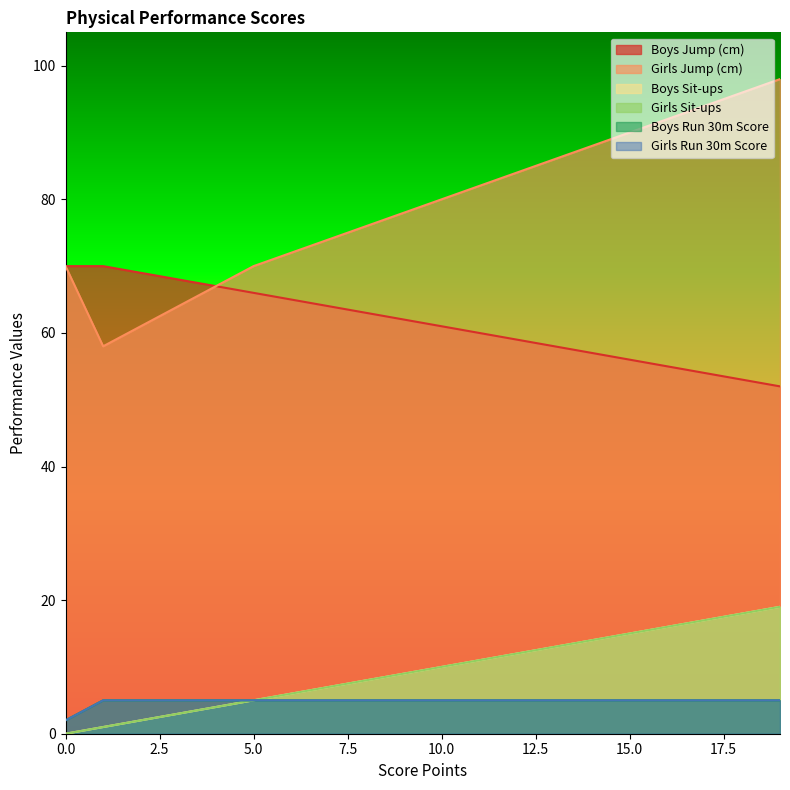

True or false: Boys Sit-ups and Boys Run 30m Score intersect in this chart.

False